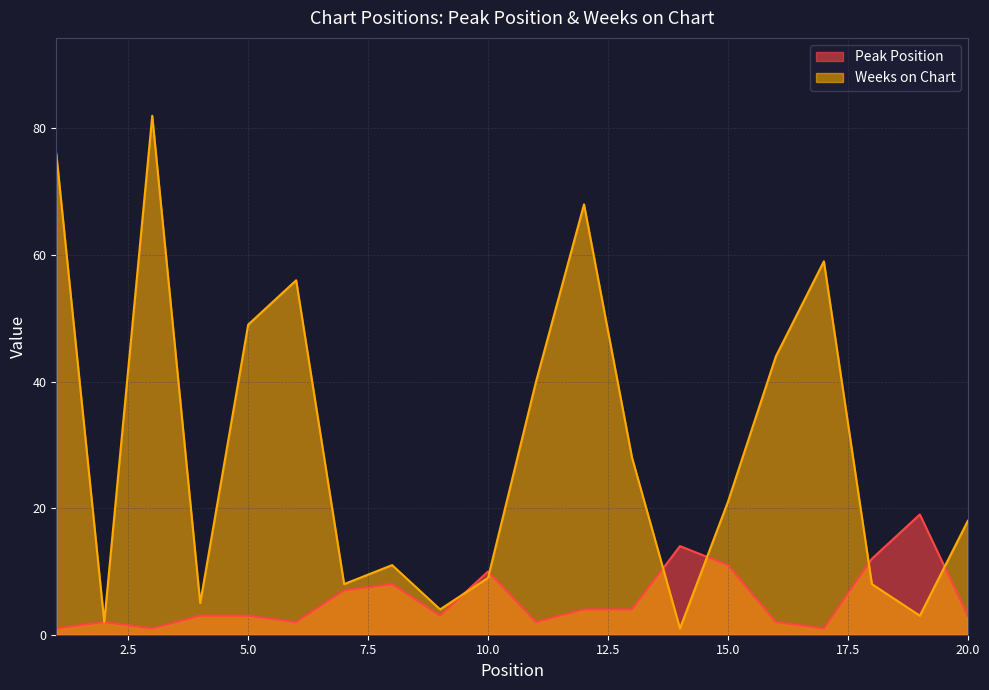

Reading left to right, extract all data points from this chart.

Peak Position: 1=1	2=2	3=1	4=3	5=3	6=2	7=7	8=8	9=3	10=10	11=2	12=4	13=4	14=14	15=11	16=2	17=1	18=12	19=19	20=3
Weeks on Chart: 1=76	2=2	3=82	4=5	5=49	6=56	7=8	8=11	9=4	10=9	11=40	12=68	13=28	14=1	15=21	16=44	17=59	18=8	19=3	20=18